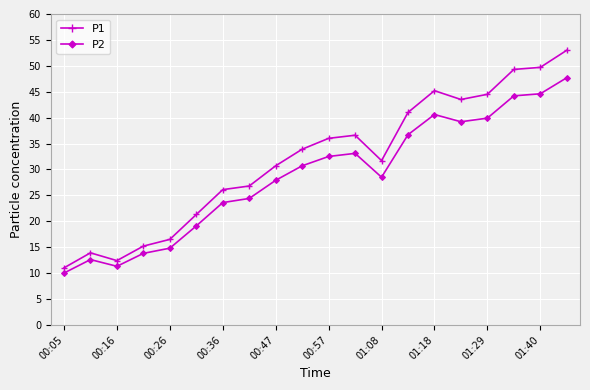

What is the difference between the maximum and minimum values in the P2 series?

37.7